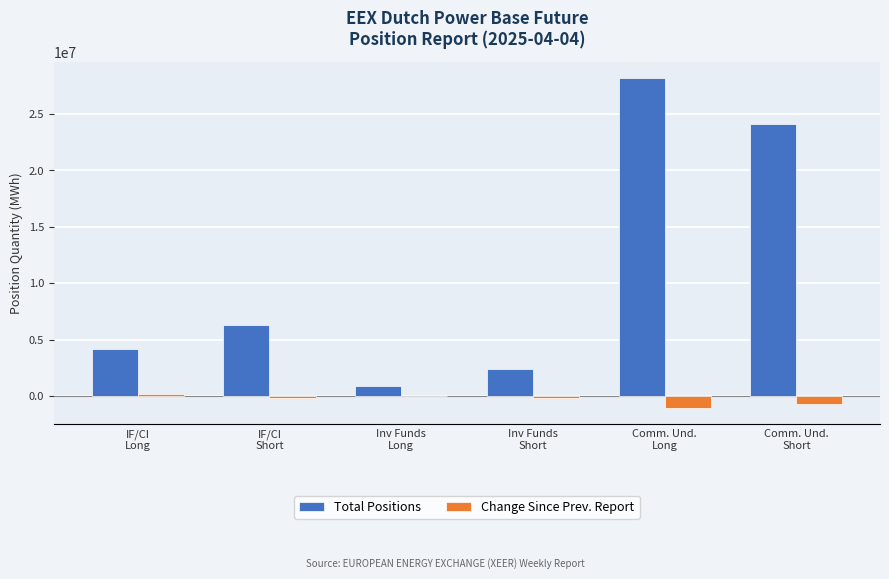

Does the chart contain stacked bars?

No